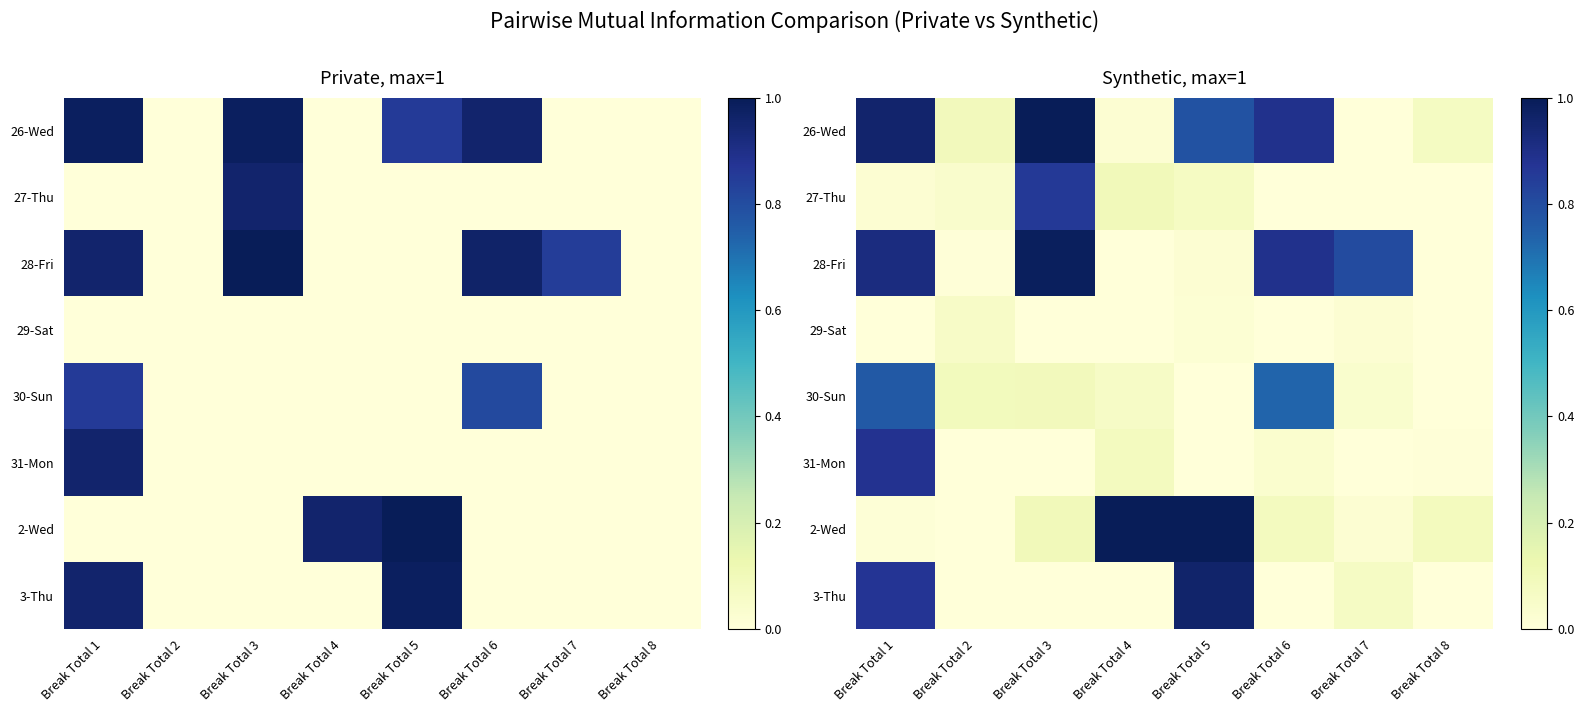

What is the maximum value for 30-Sun?

0.8